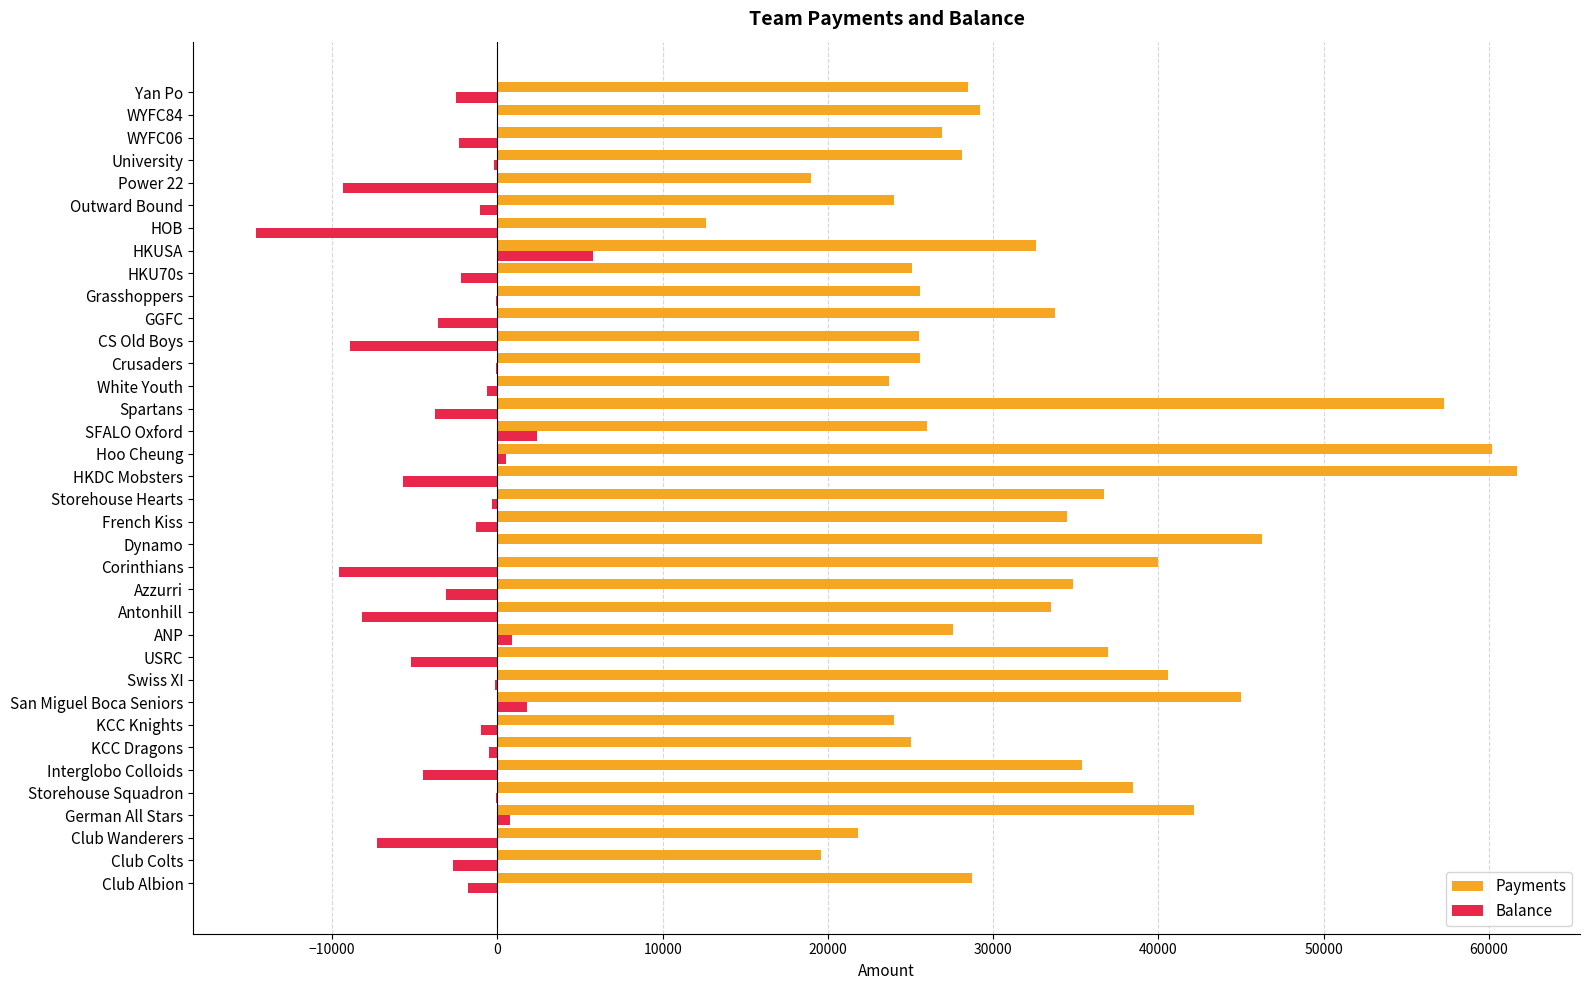

The value of Payments at Spartans is 24361. True or false?

False